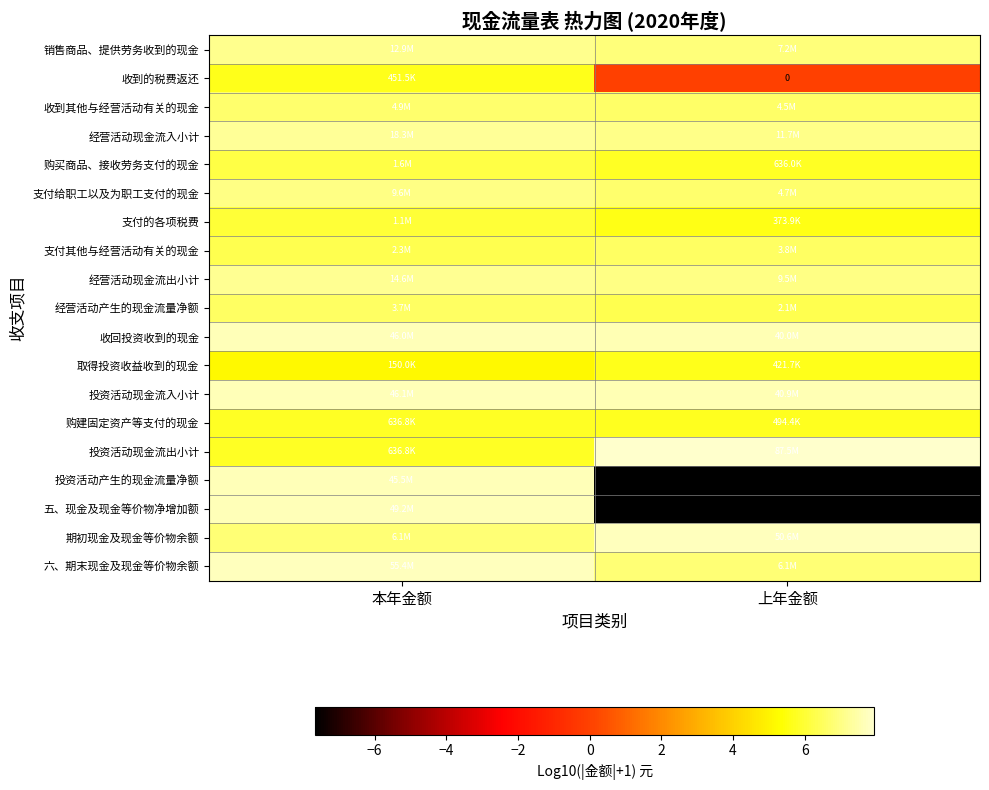

Between 本年金额 and 上年金额, which series saw the biggest shift?

五、现金及现金等价物净增加额